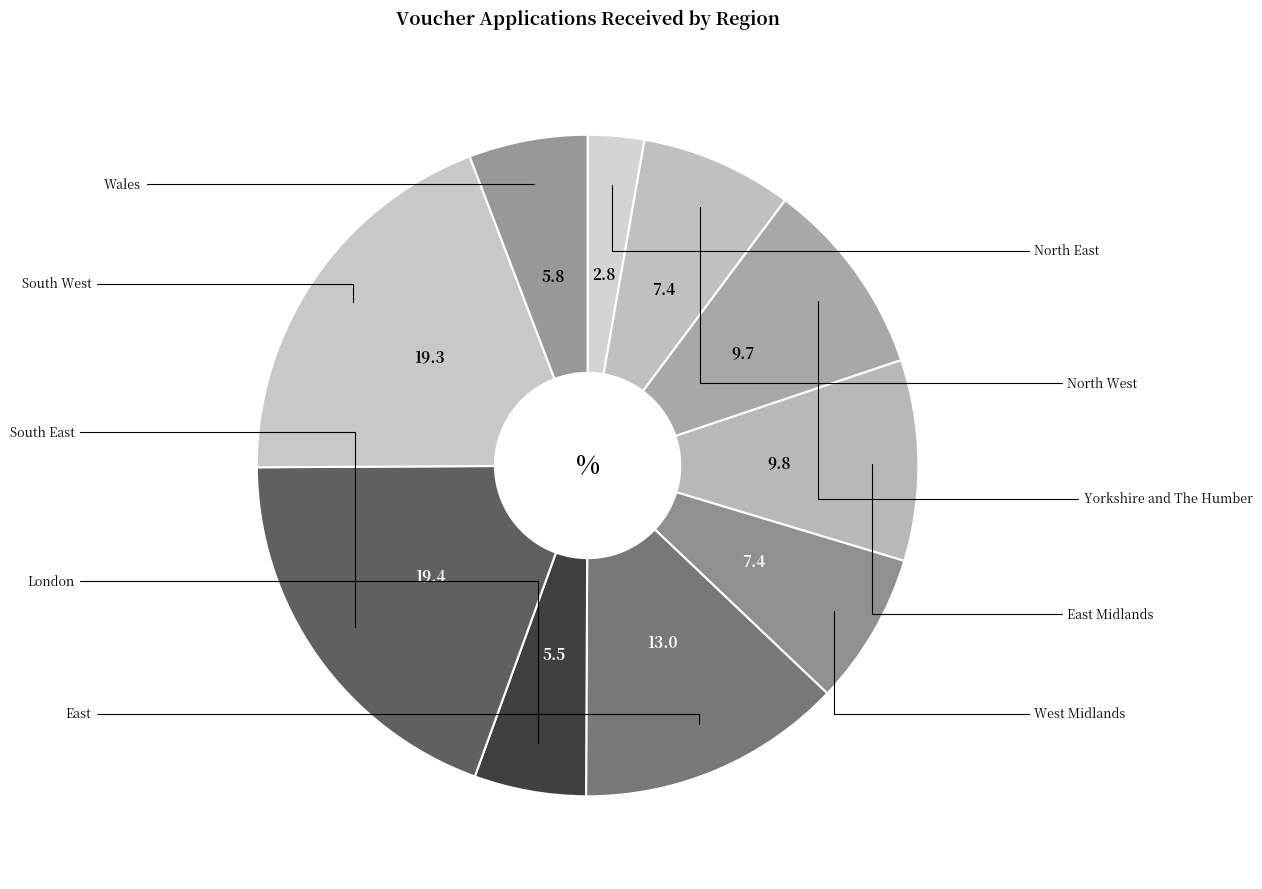

How many slices are in this pie chart?

10